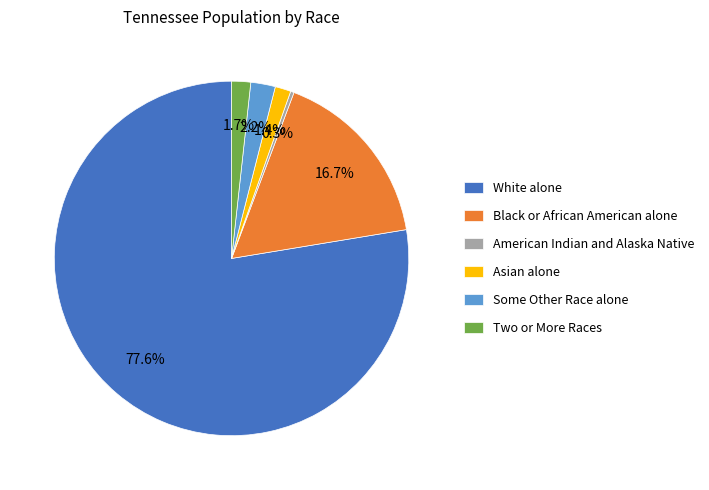

The Some Other Race alone slice represents 9% of the pie. True or false?

False